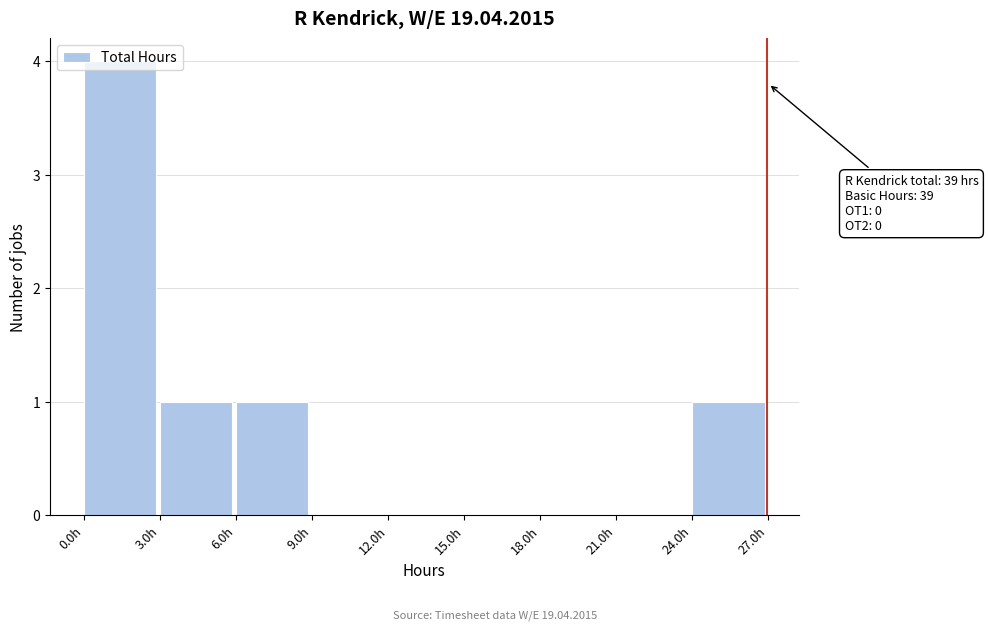

Over which range of the x-axis is the bar tallest?

0 to 3